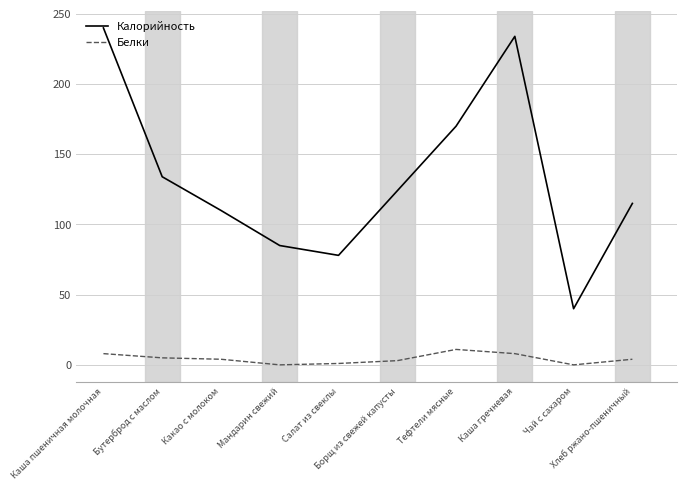

True or false: Белки and Калорийность intersect in this chart.

False